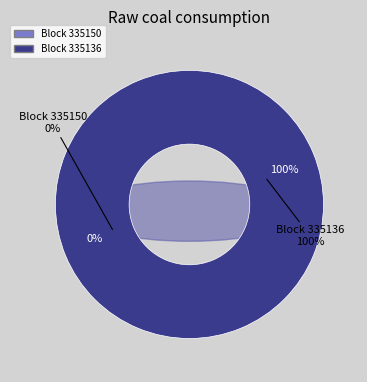

Count the number of slices in the pie.

2